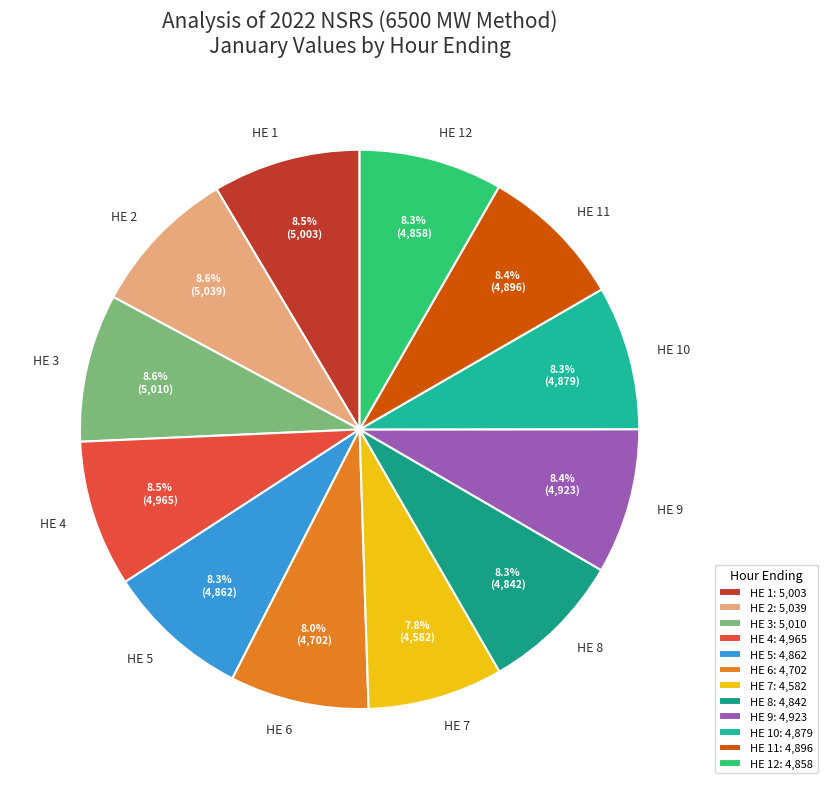

Approximately how many times larger is the value at HE 5 compared to HE 3?

1.0